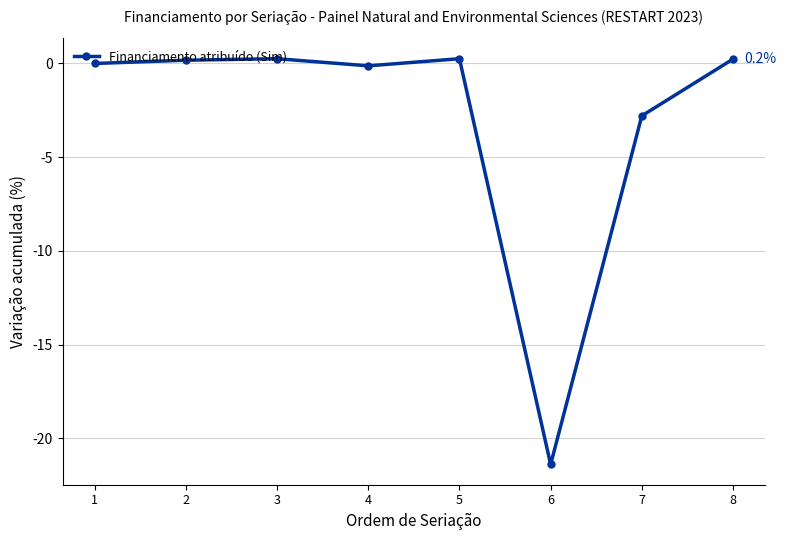

True or false: there are more than 2 points higher than both neighbors.

False